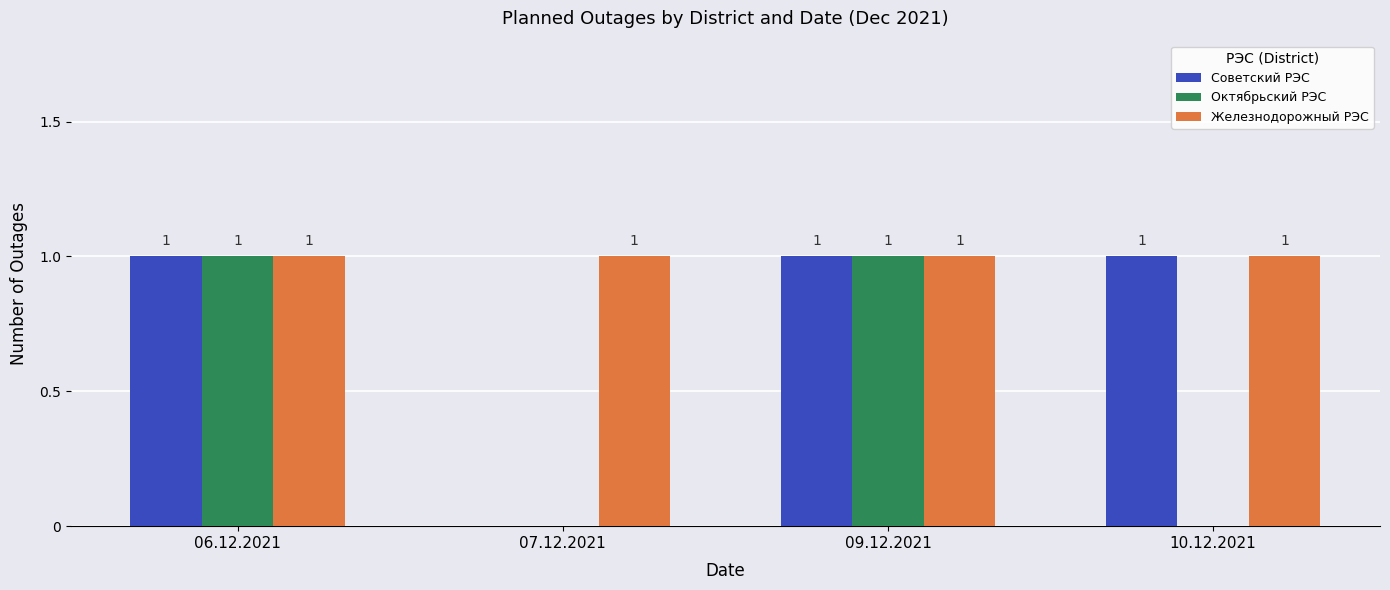

True or false: Советский РЭС has a value of 0 at 06.12.2021.

False